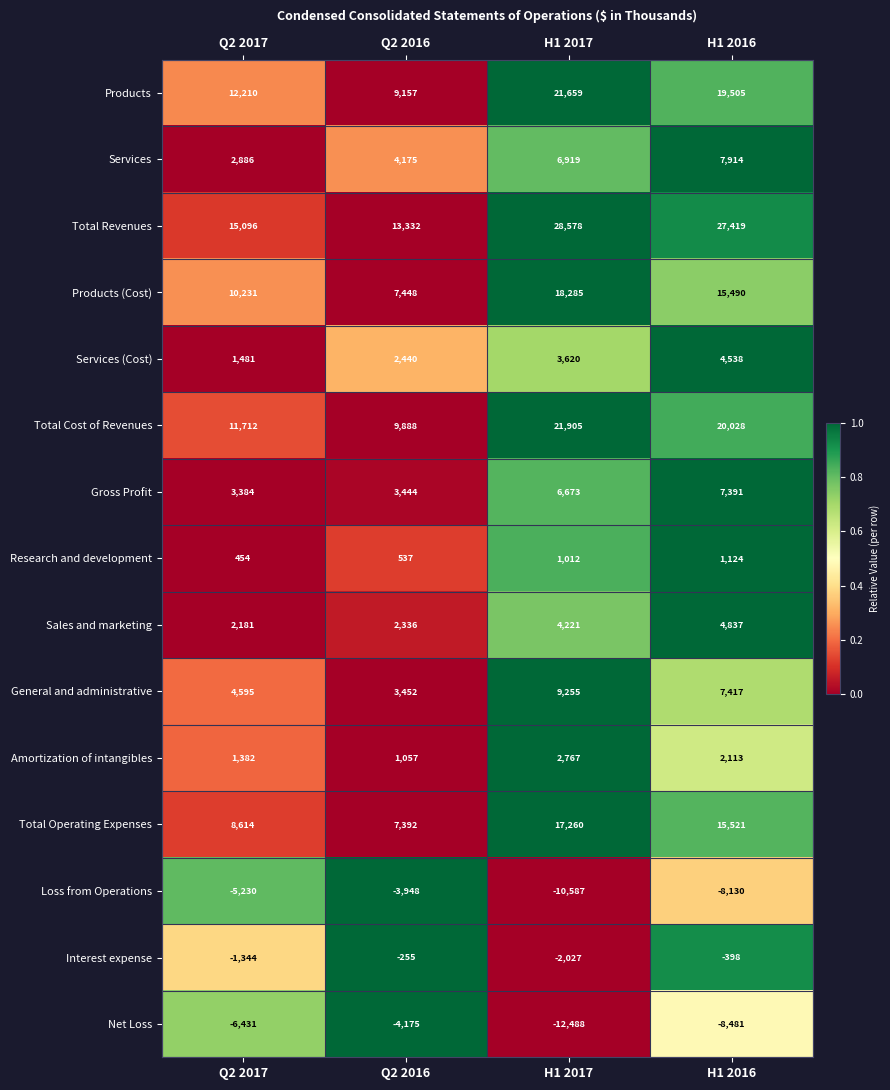

Where is Sales and marketing nearest to the value 3509?

H1 2017